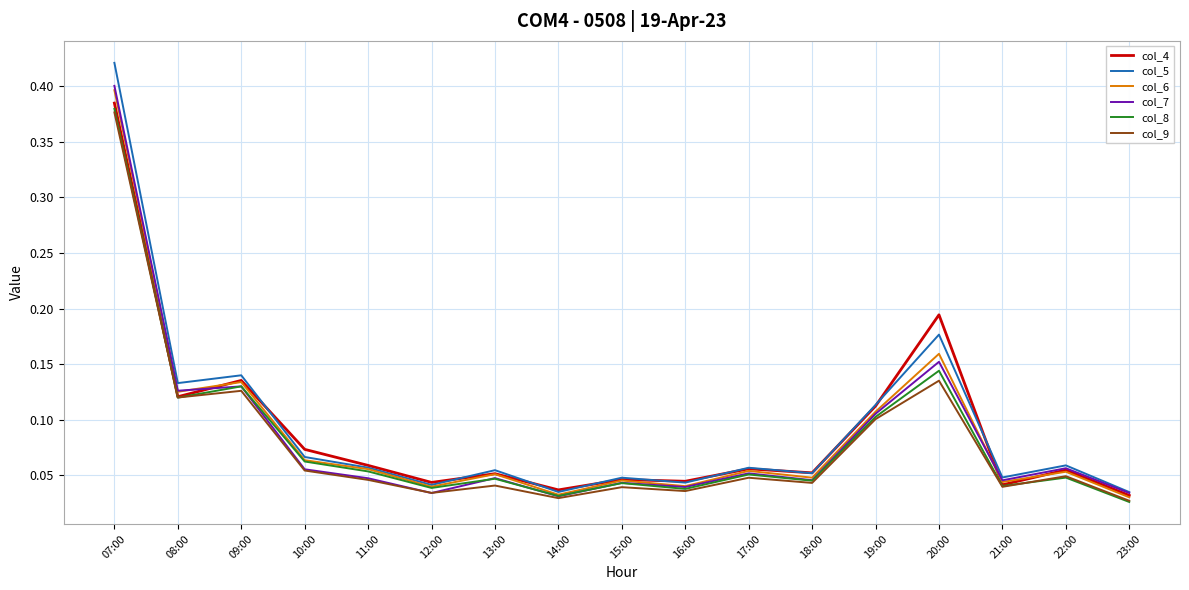

What is the total value across all series at 09:00?

0.8